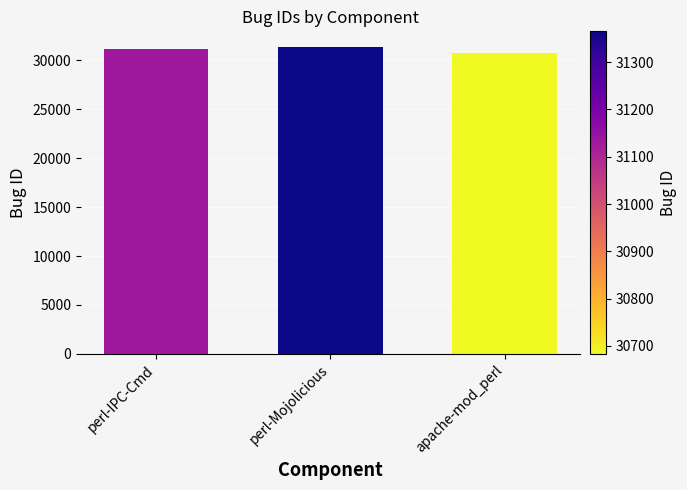

At which category does the chart reach its minimum across all series?

apache-mod_perl